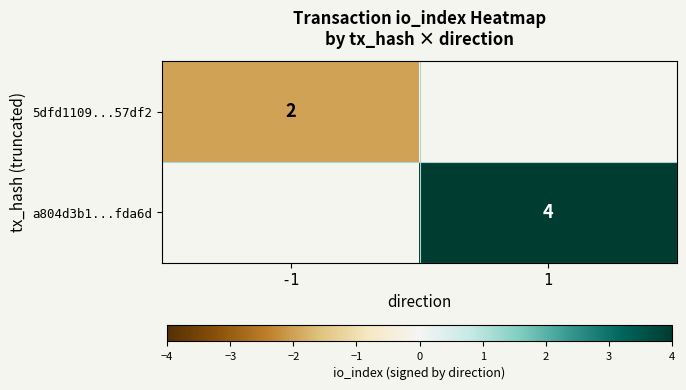

The value of 5dfd1109...57df2 at -1 is 3. True or false?

False